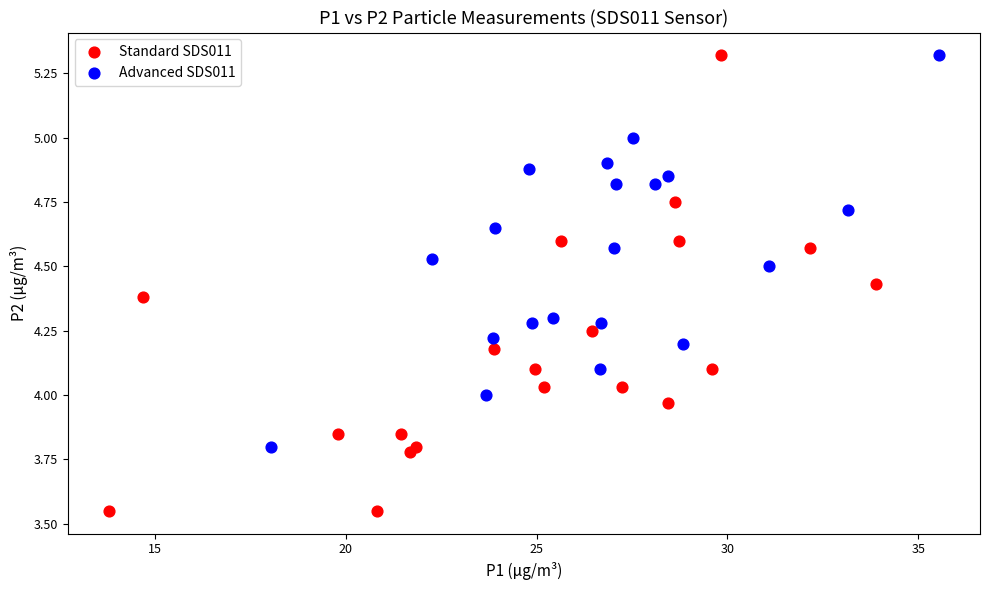

Which series has the widest spread of Y values?

Standard SDS011